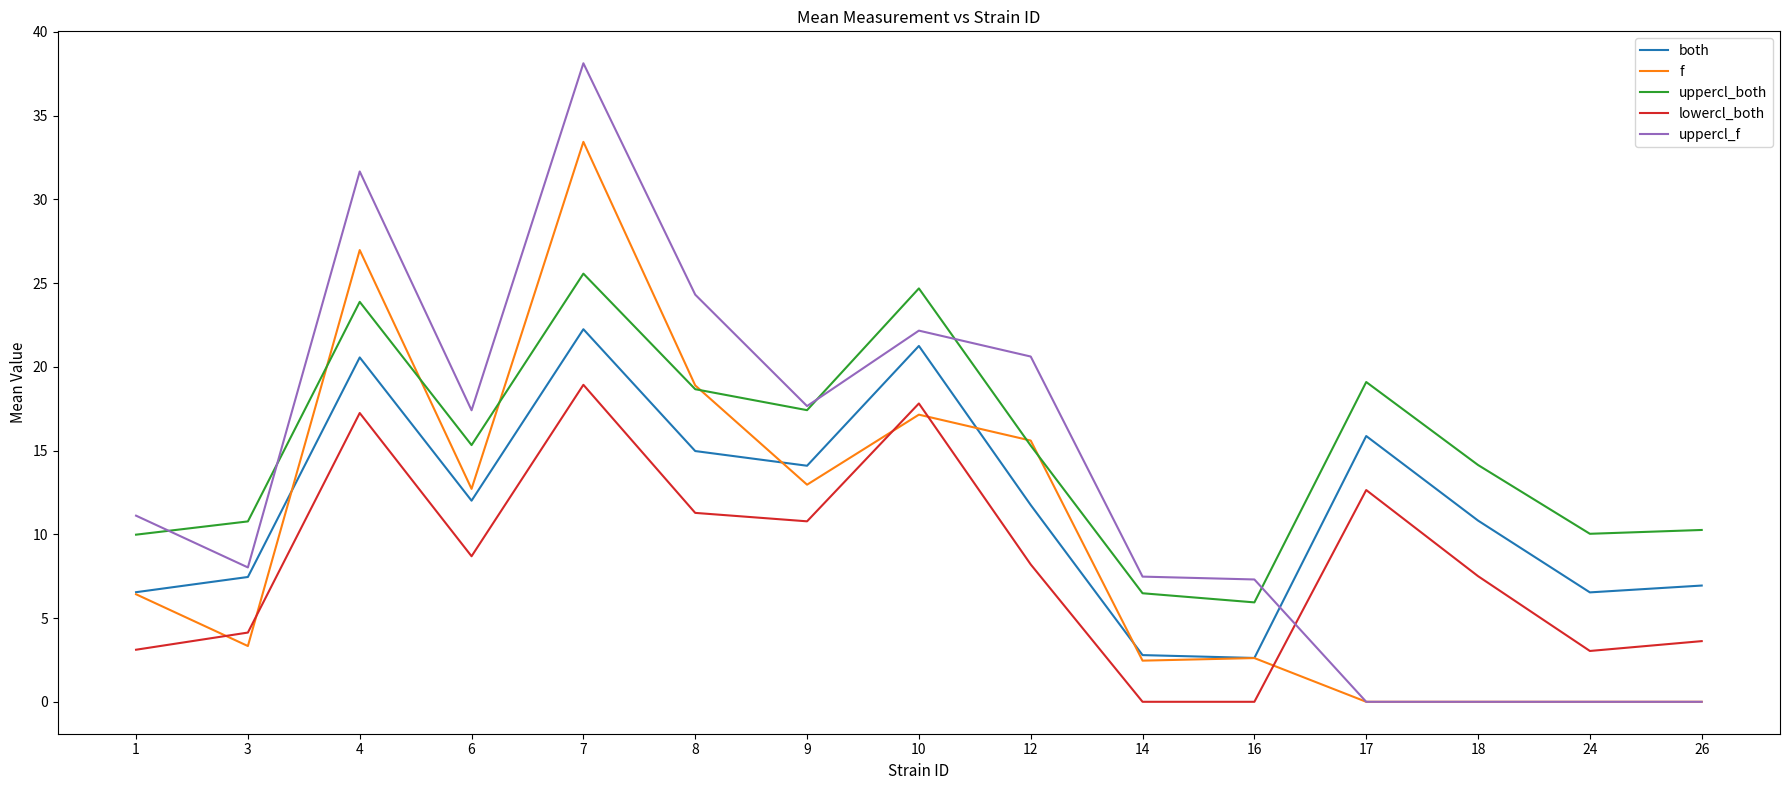

How many intersections are there between uppercl_f and lowercl_both?

1